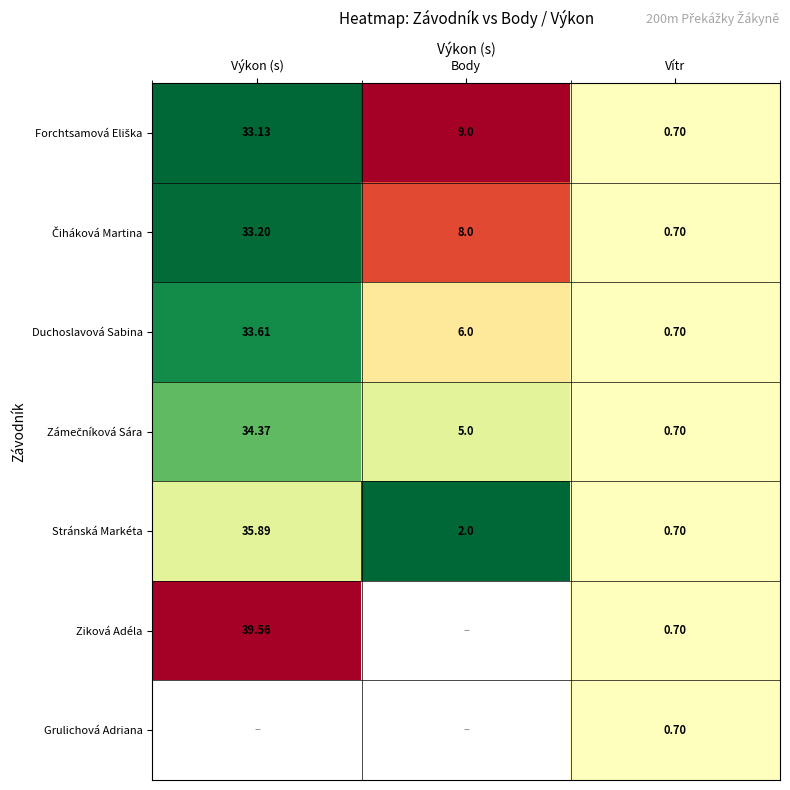

At which label does Duchoslavová Sabina reach its peak?

Výkon (s)